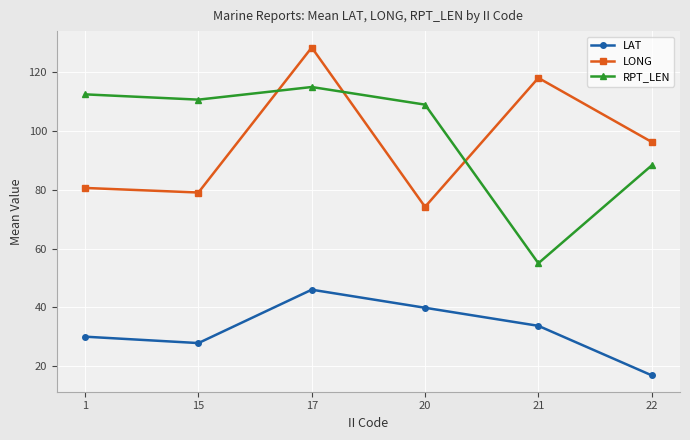

Where is the first local maximum for RPT_LEN?

17